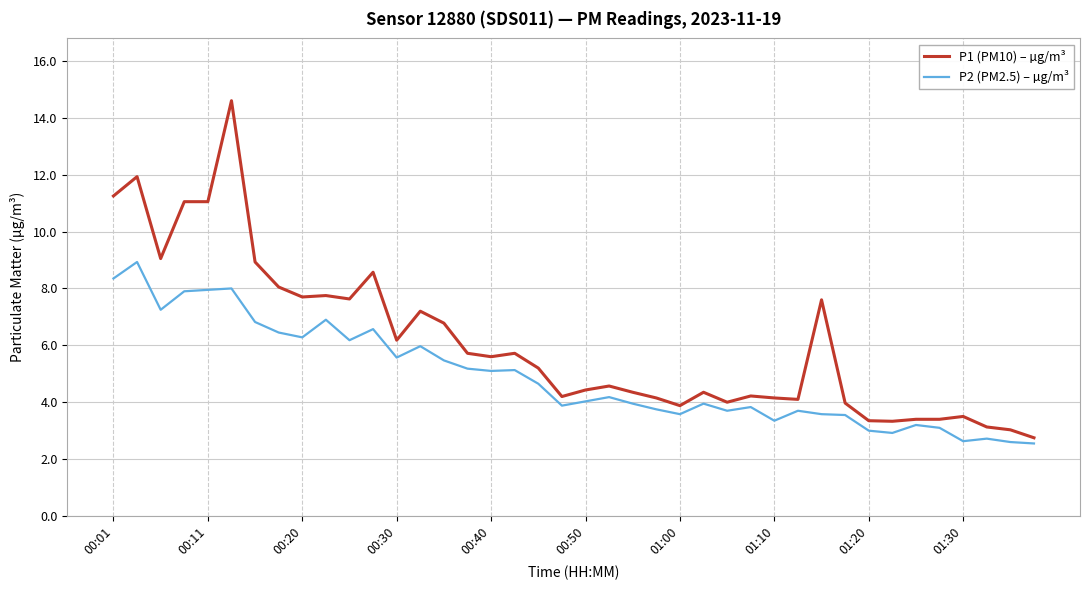

Which series has the widest spread of values?

P1 (PM10) – µg/m³